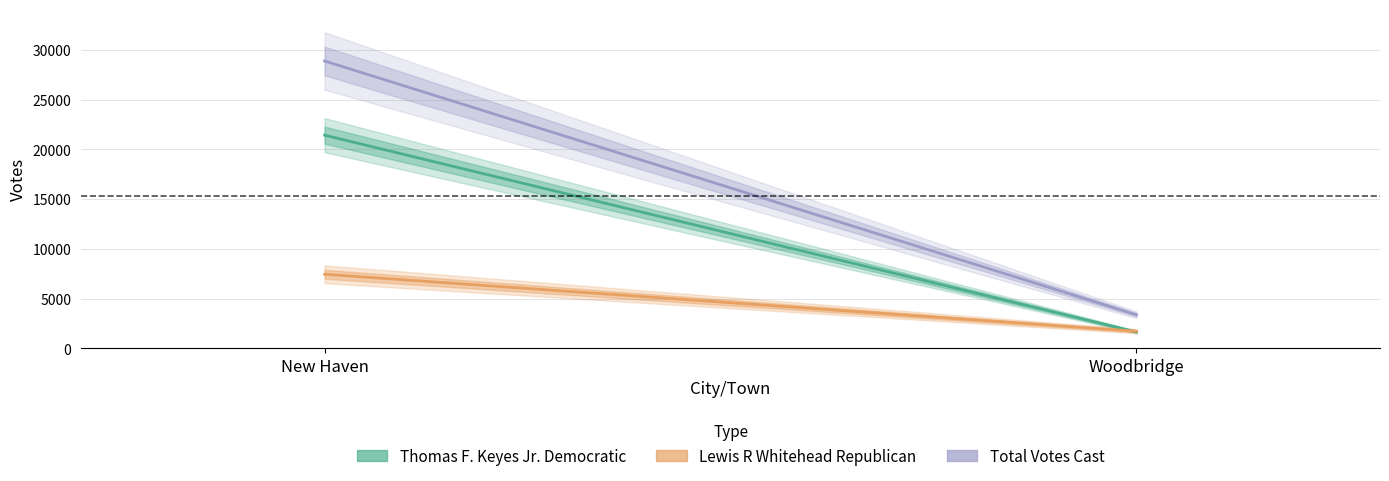

Where is Lewis R Whitehead Republican nearest to the value 4592?

Woodbridge